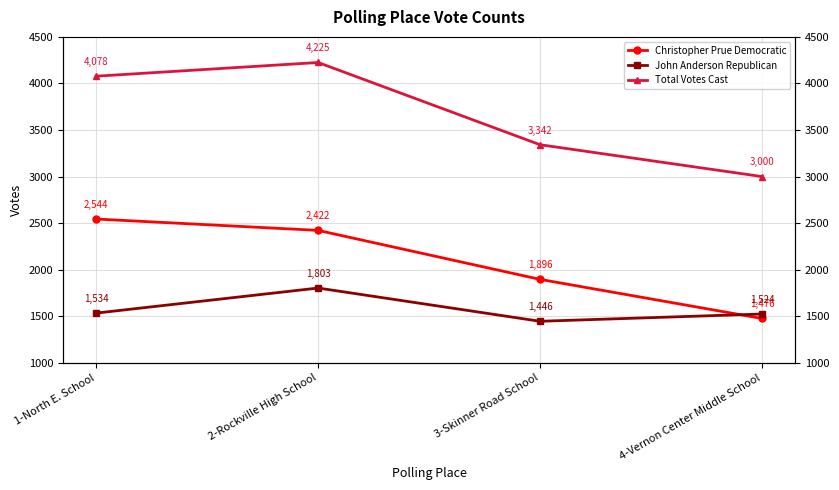

Count the number of data series in this chart.

3